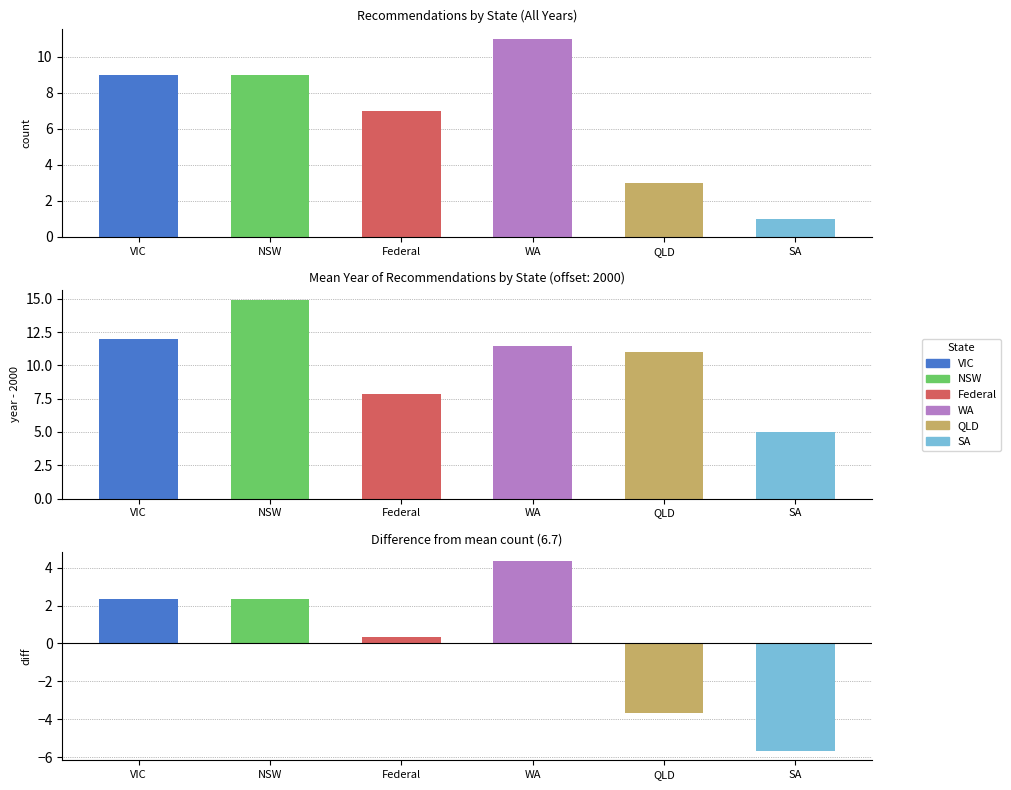

Are the bars grouped side by side (vs. stacked)?

No